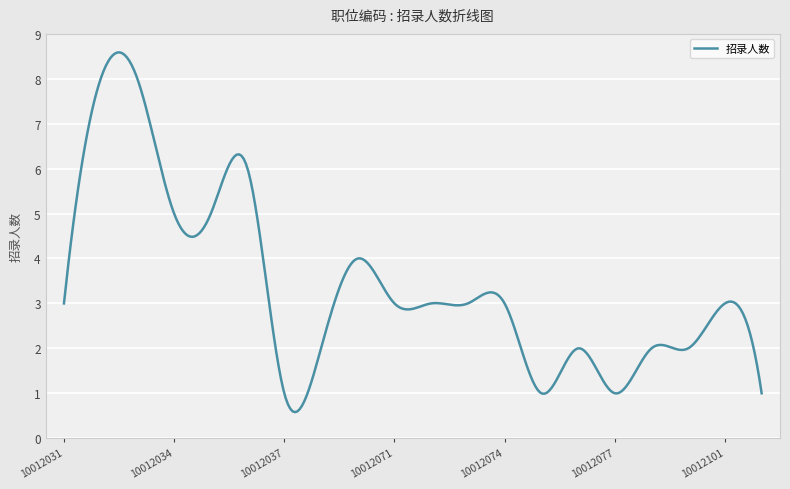

What is the smallest value displayed?

0.6